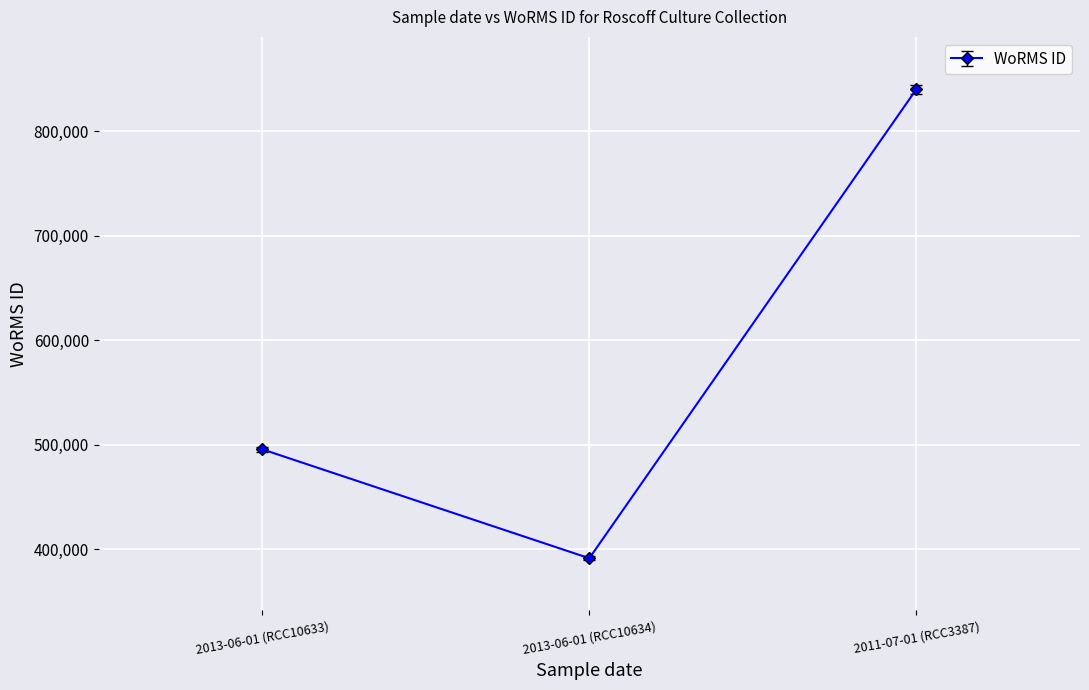

Does the chart have visible grid lines?

Yes